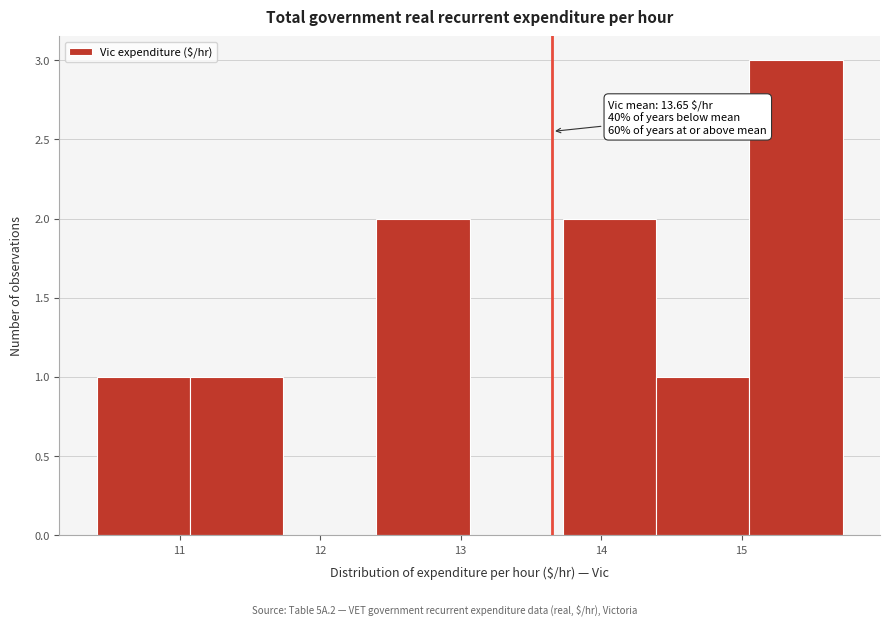

Which range on the x-axis has the tallest bar?

15.1 to 15.7